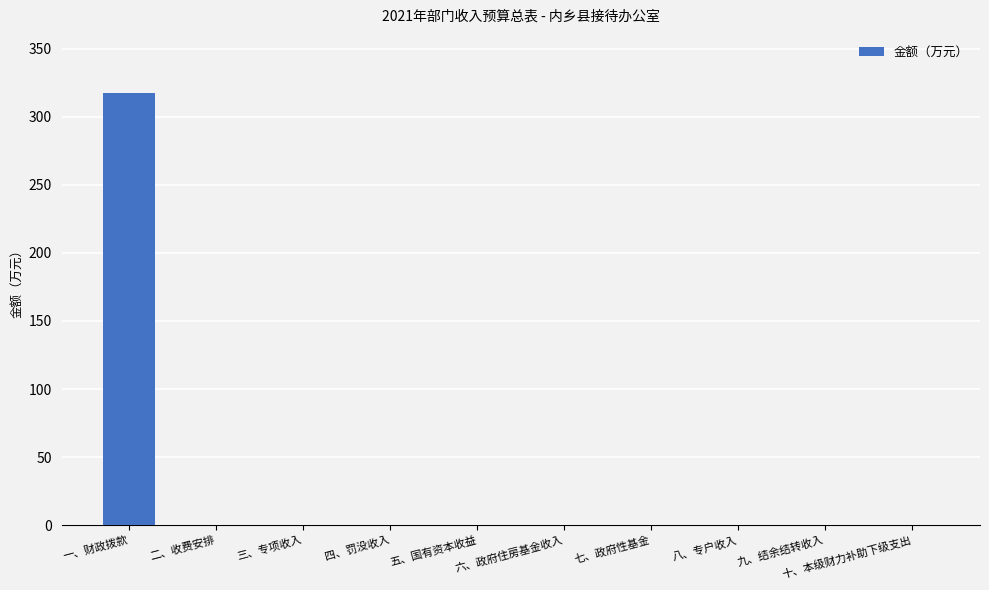

Are the bars horizontal?

No